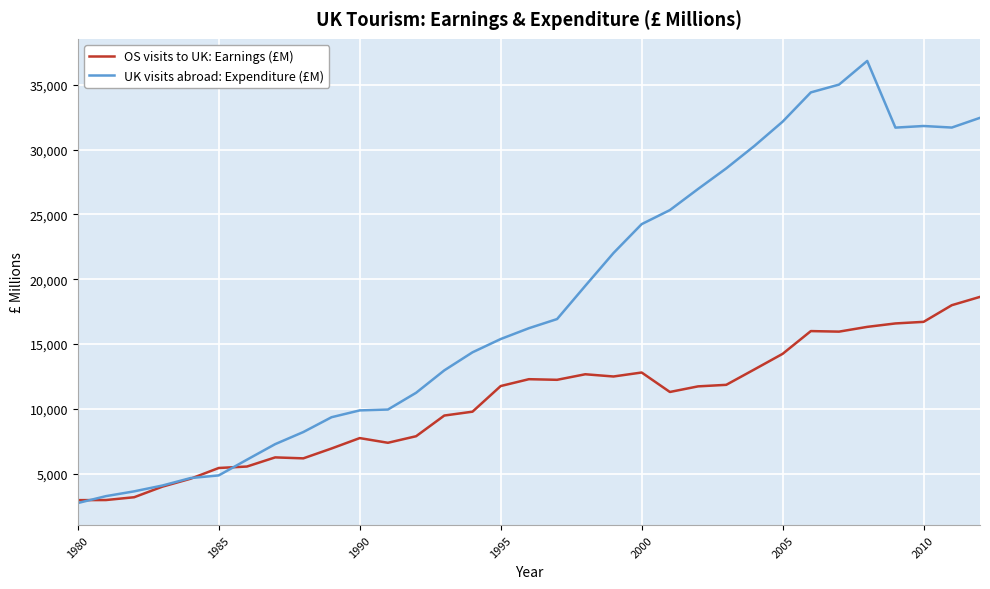

In UK visits abroad: Expenditure (£M), how many points are higher than both neighbors (excluding endpoints)?

2